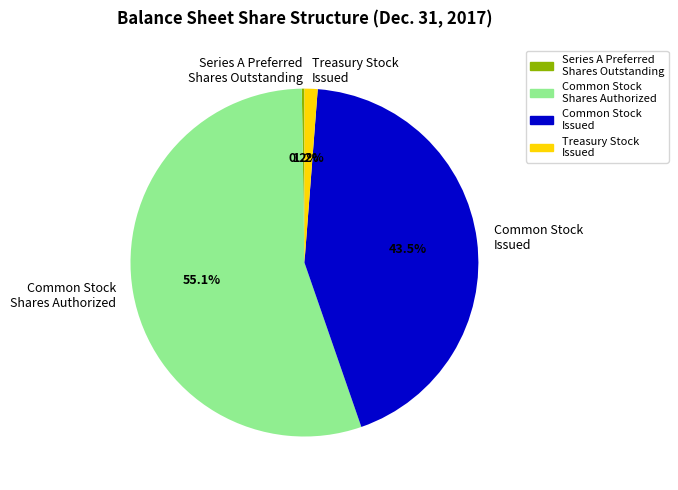

Which category has the biggest portion of the pie?

Common Stock Shares Authorized